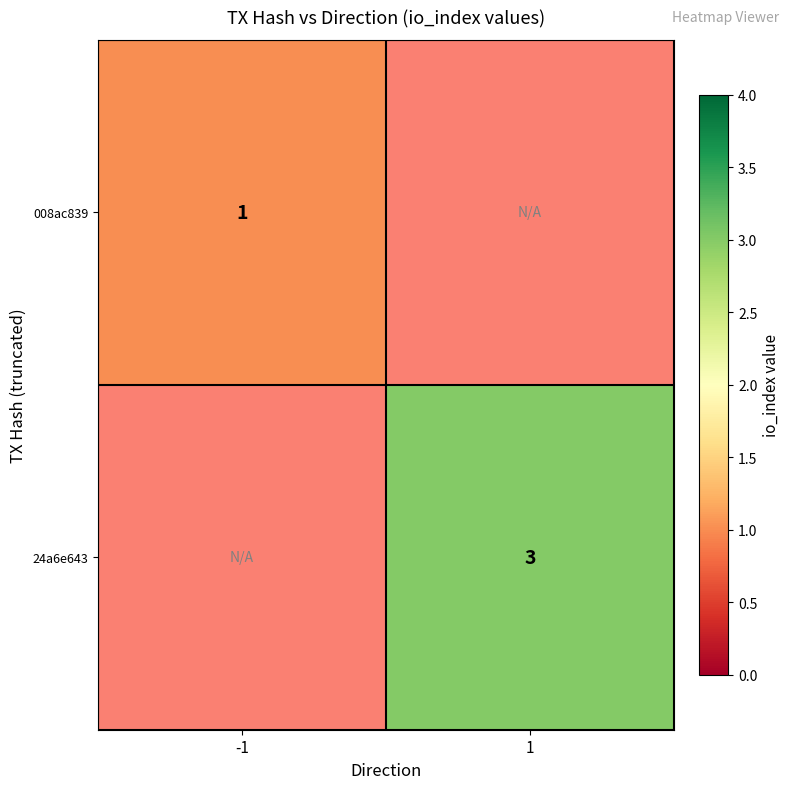

The 24a6e643 series shows 1 at 1. True or false?

False